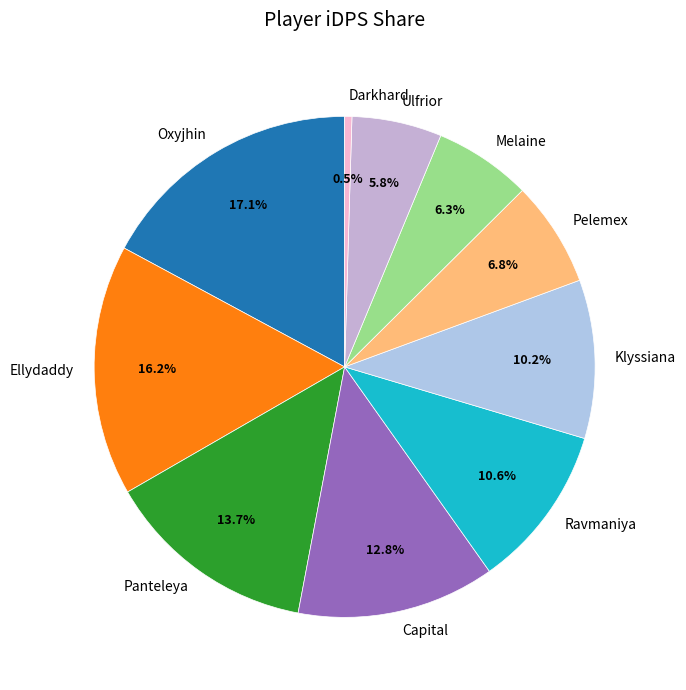

To the nearest percent, what is the combined percentage of Ulfrior and Pelemex?

13%